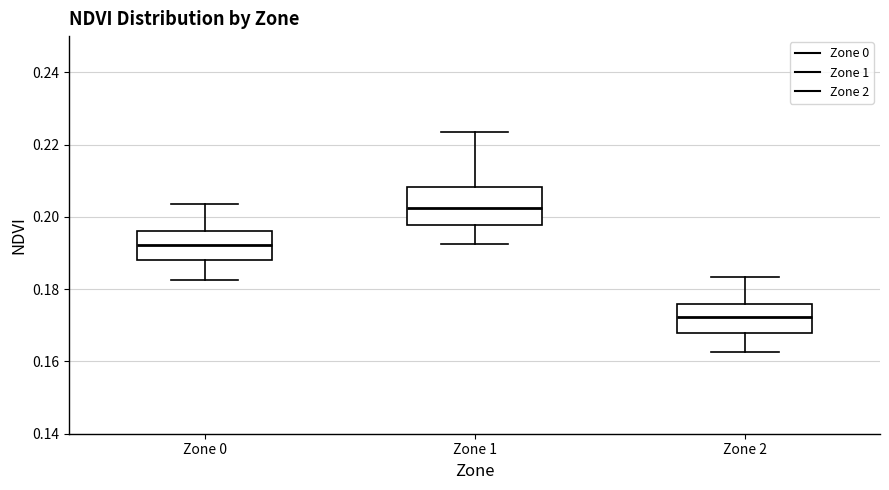

Reading left to right, transcribe this box plot: for each box, give where its median line is, the range the box spans, and where its two whiskers end, as read against the y-axis. The values are not printed on the chart, so give them approximately, as read against the axis.

Zone 0: median 0.192, box 0.188 to 0.196, whiskers 0.182 to 0.204
Zone 1: median 0.202, box 0.198 to 0.208, whiskers 0.192 to 0.224
Zone 2: median 0.172, box 0.168 to 0.176, whiskers 0.162 to 0.184